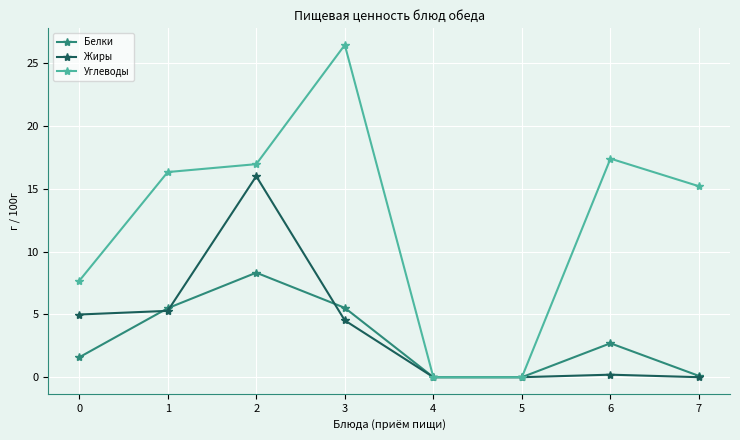

The Углеводы series shows 15.2 at 7. True or false?

True